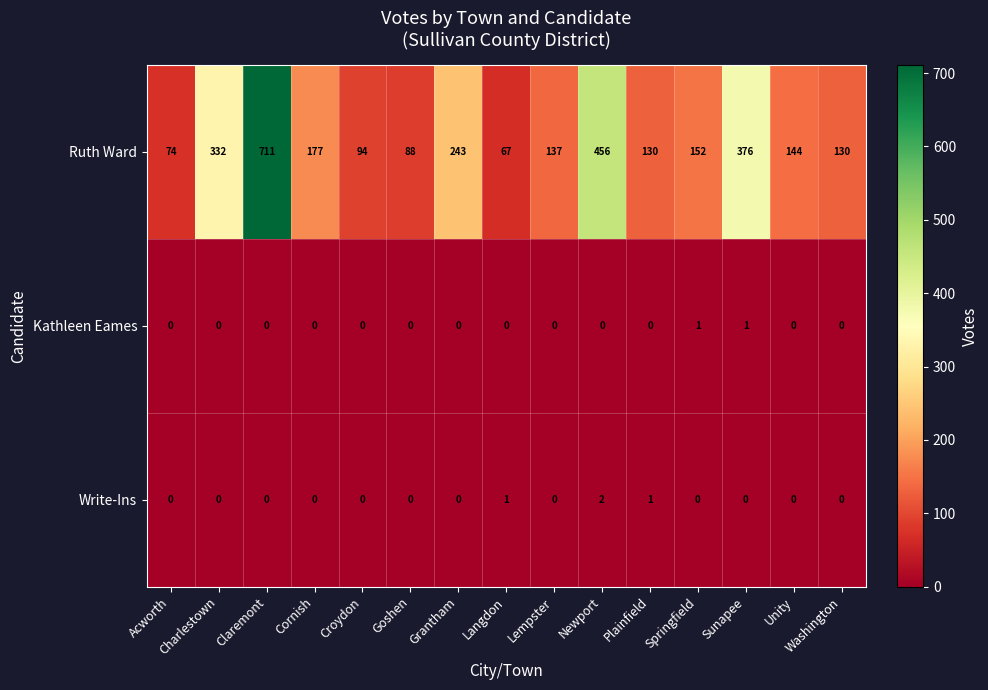

Between Croydon and Plainfield, which series saw the biggest shift?

Ruth Ward